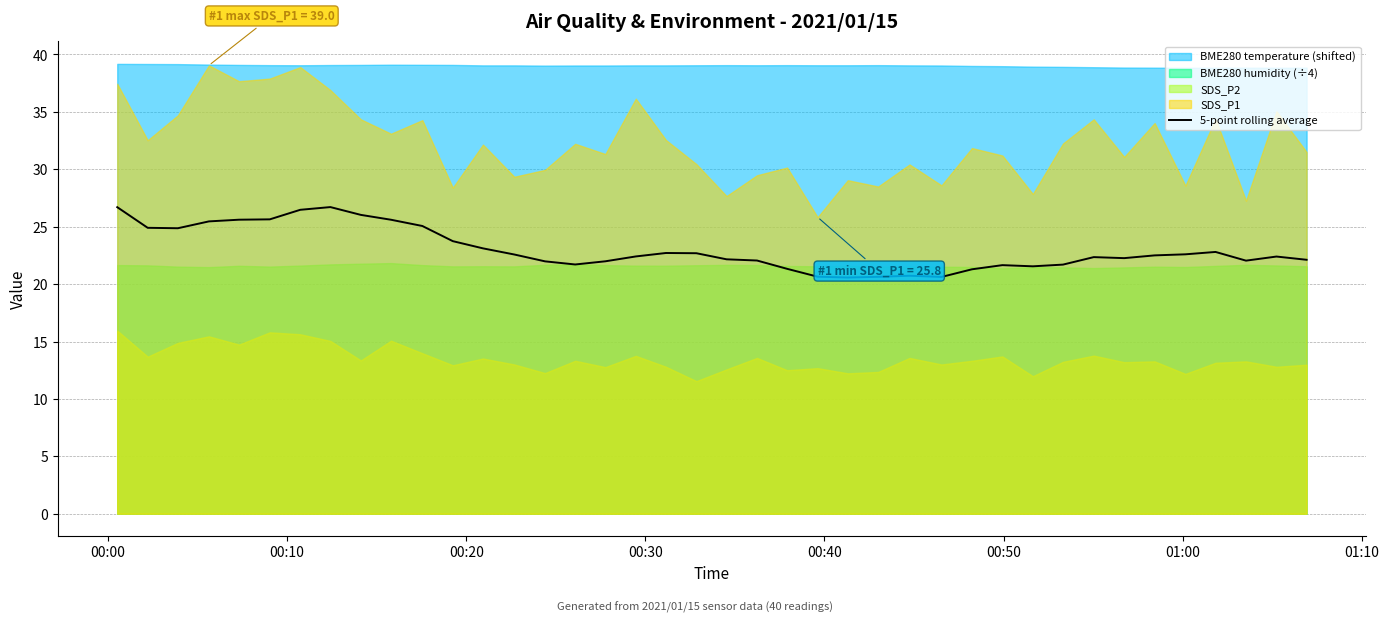

True or false: there are more than 2 points higher than both neighbors.

True